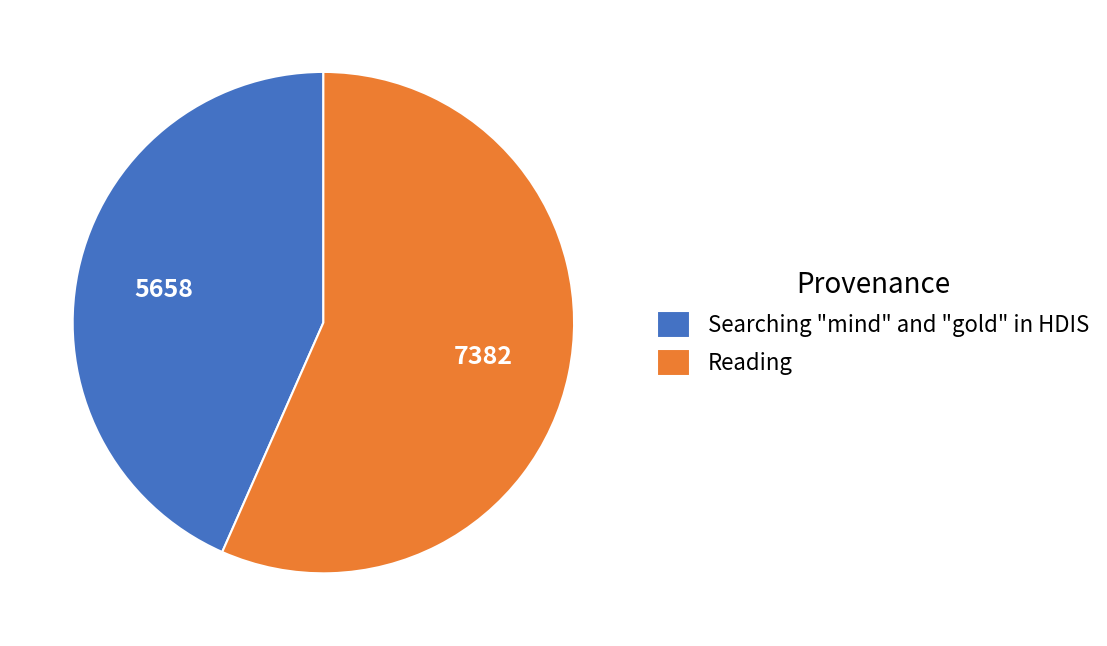

Rank the categories by value from lowest to highest.

Searching "mind" and "gold" in HDIS, Reading